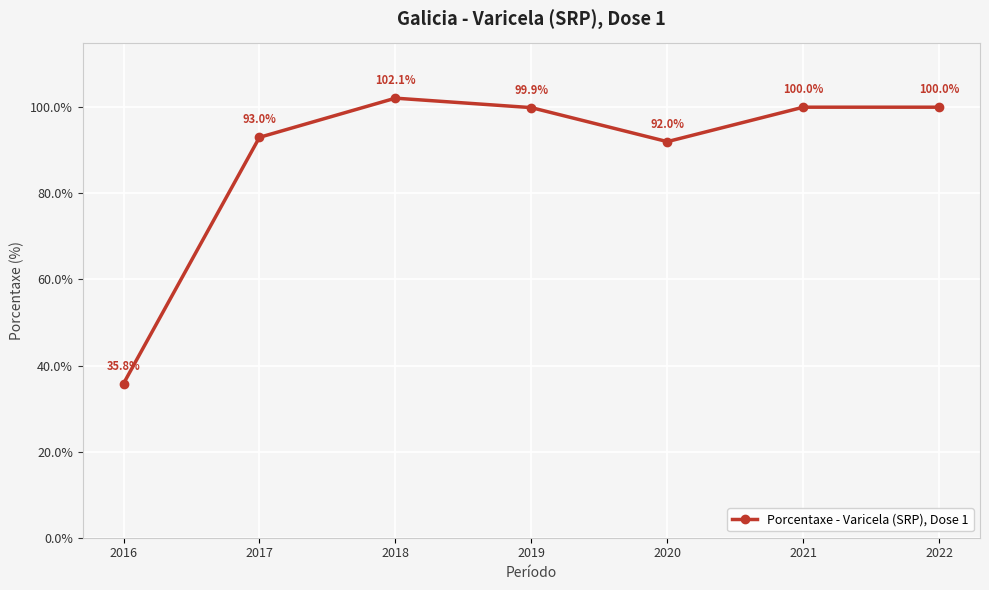

What is the smallest value displayed?

35.8